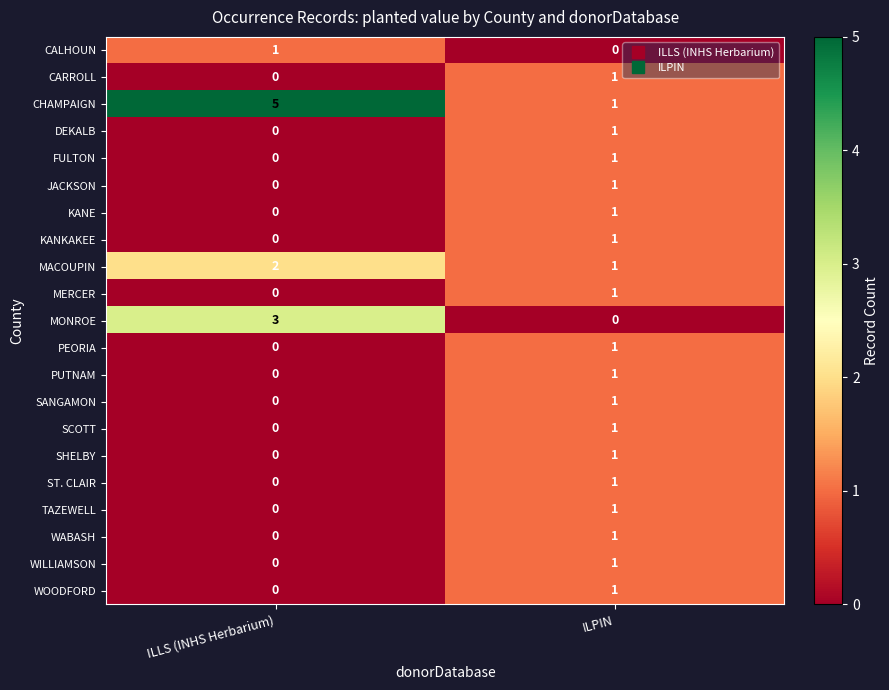

Which category has the highest value across all series?

ILLS (INHS Herbarium)